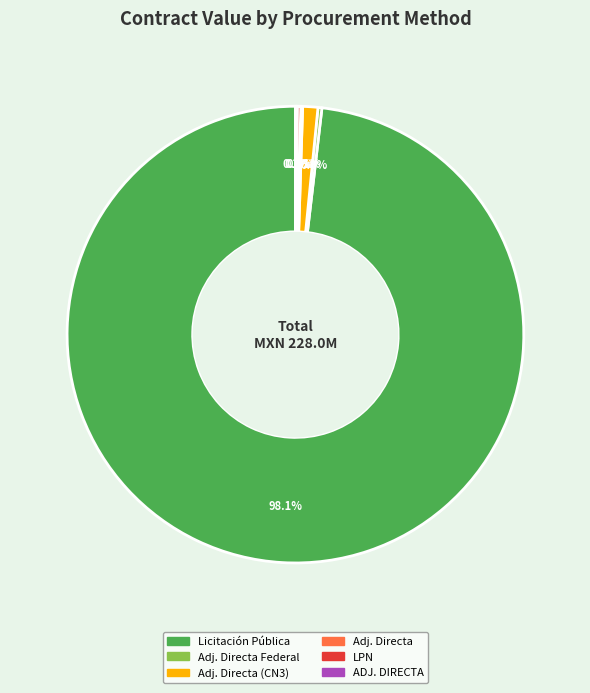

Is there a majority slice in this chart?

Yes